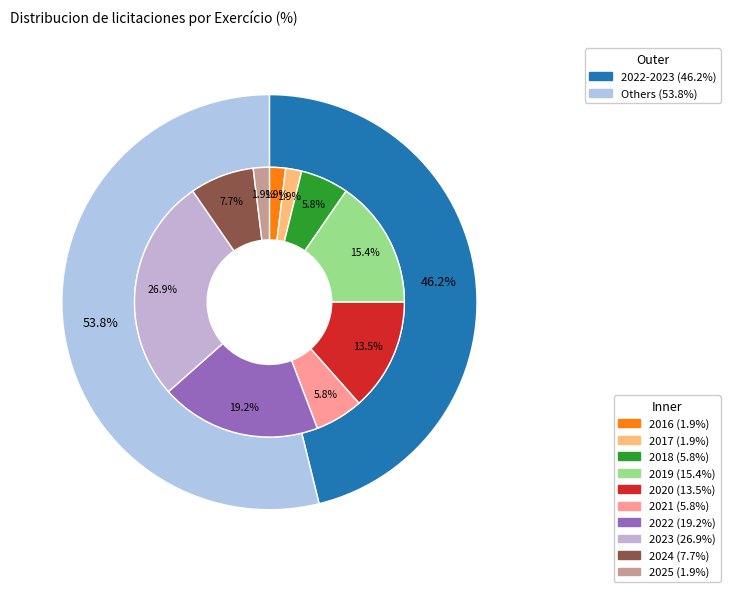

Is 2022 the majority of the pie?

No